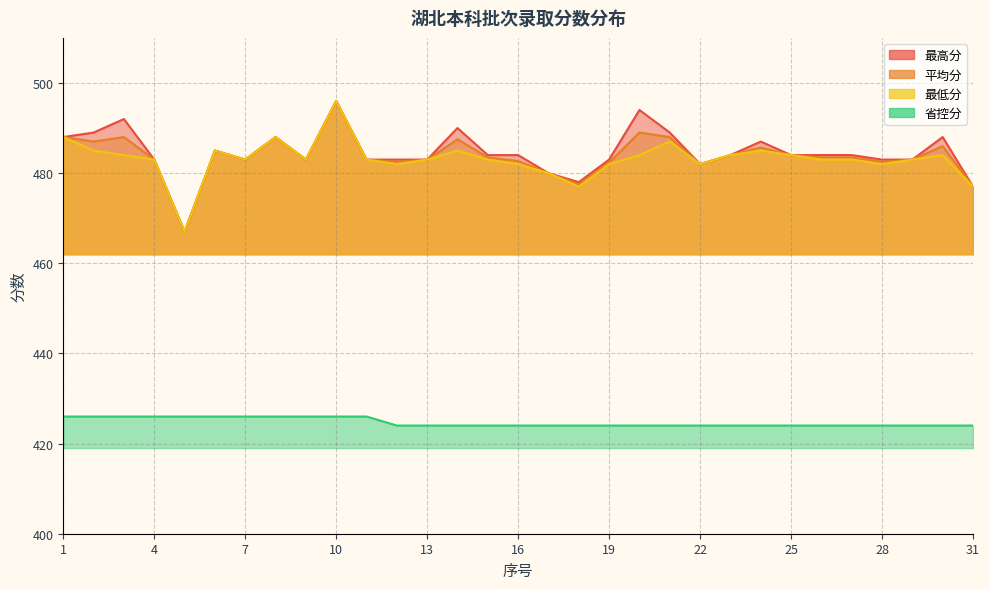

Count the number of data series in this chart.

4